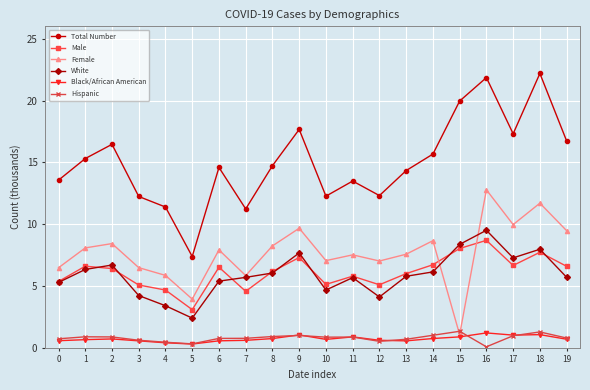

What is the spread (max minus min) of values at 1?

14.6